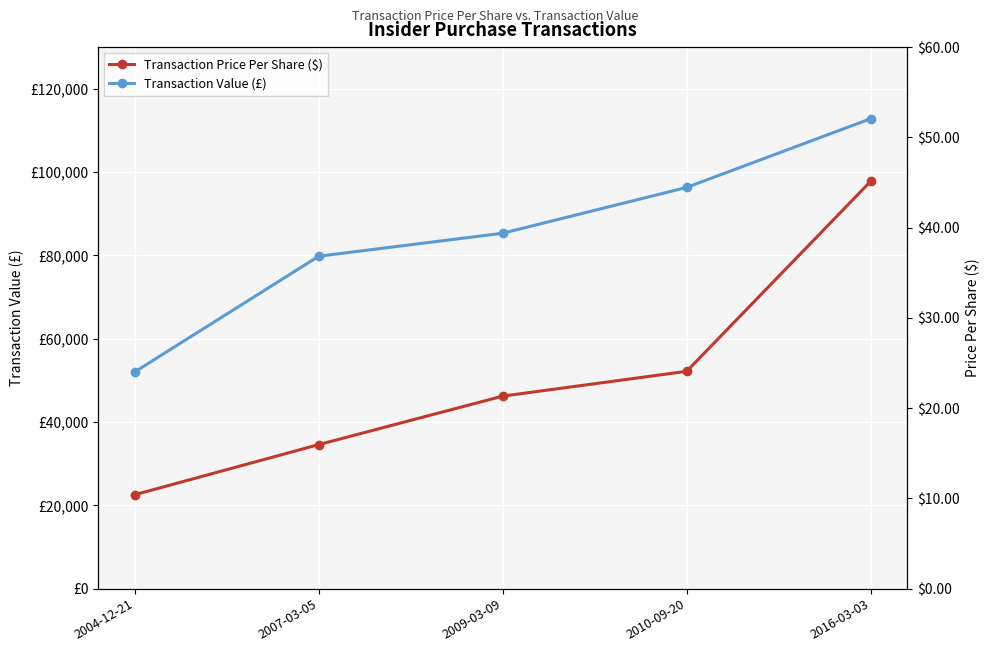

At how many categories does at least one series exceed 31772?

5